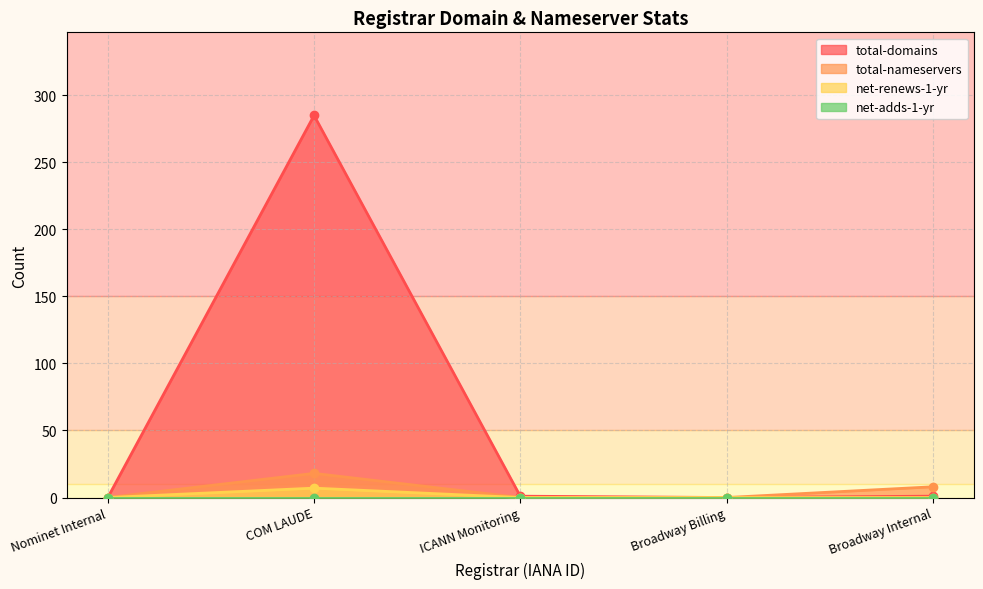

Count the number of categories in the chart.

5